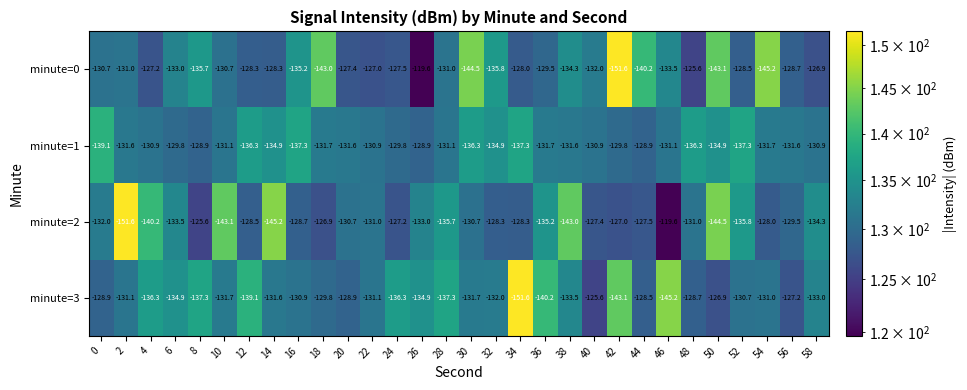

Which series has the largest total across all categories?

minute=1